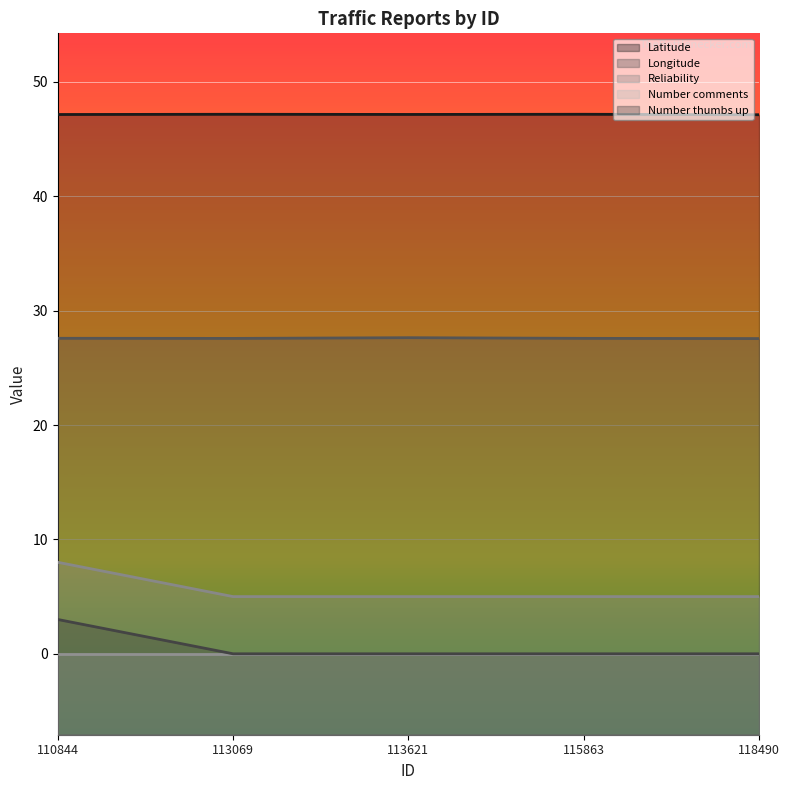

At 113621, list the series in order from largest to smallest.

Latitude, Longitude, Reliability, Number thumbs up